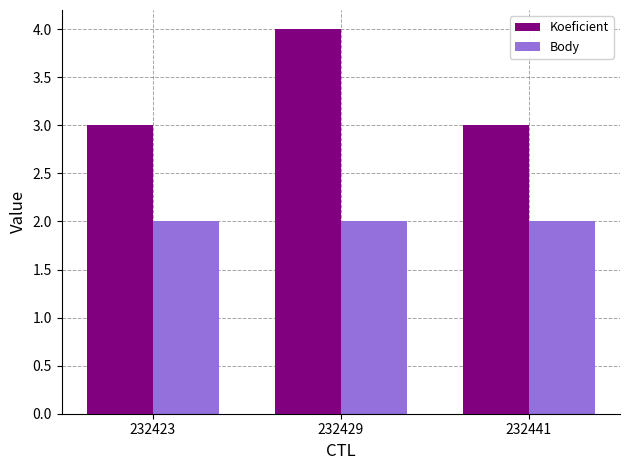

At which category is the sum across all series the highest?

232429